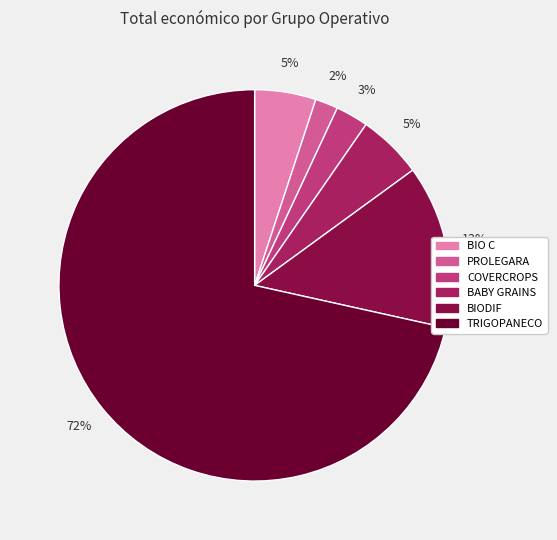

Count the number of slices in the pie.

6